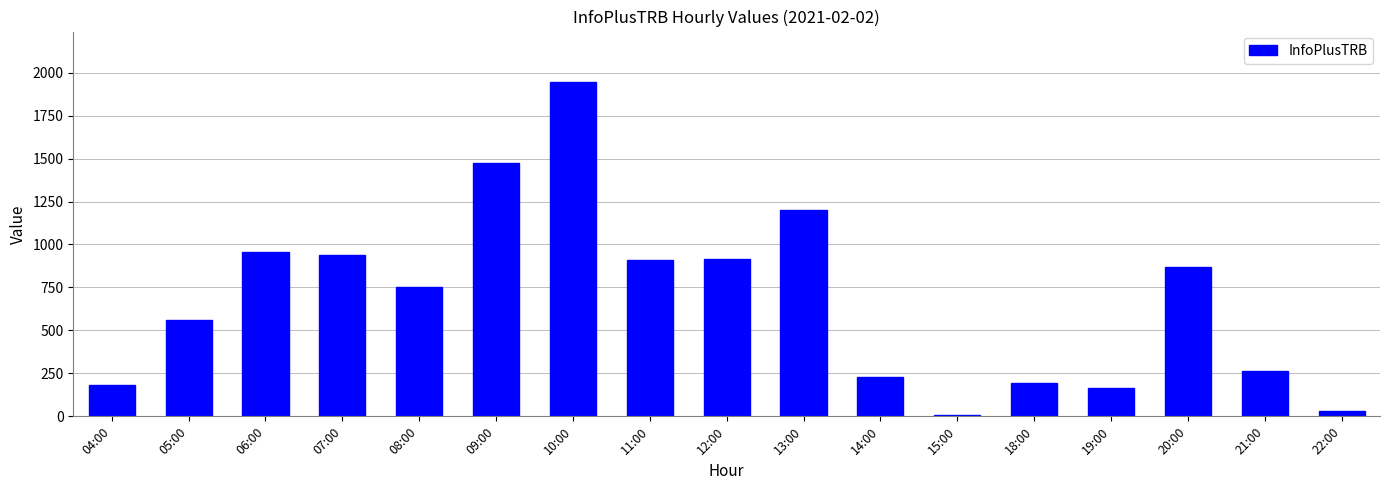

What is the sum of all values?

11602